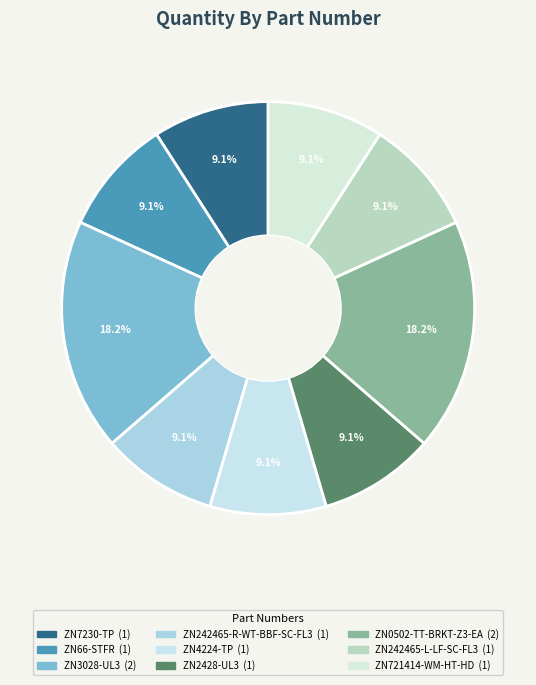

Do ZN3028-UL3 and ZN66-STFR together represent more than half of the pie?

No